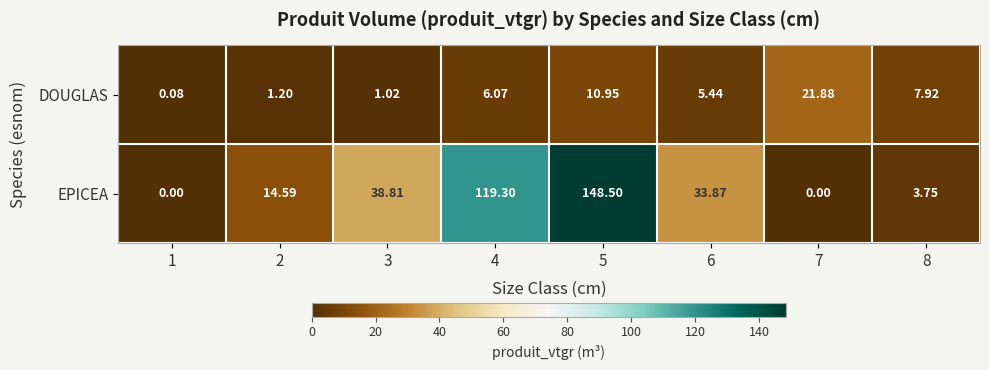

Which series has the largest total across all categories?

EPICEA